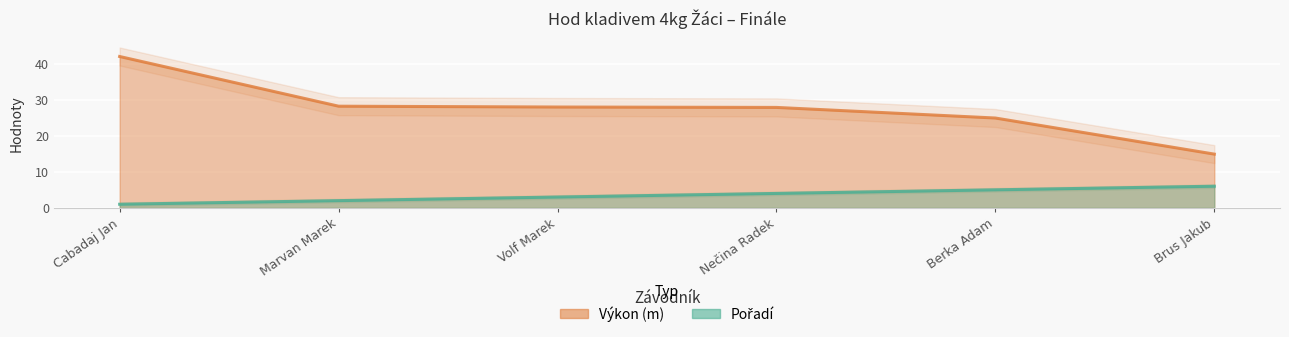

What is the difference between the maximum and minimum values in the Pořadí series?

5.0